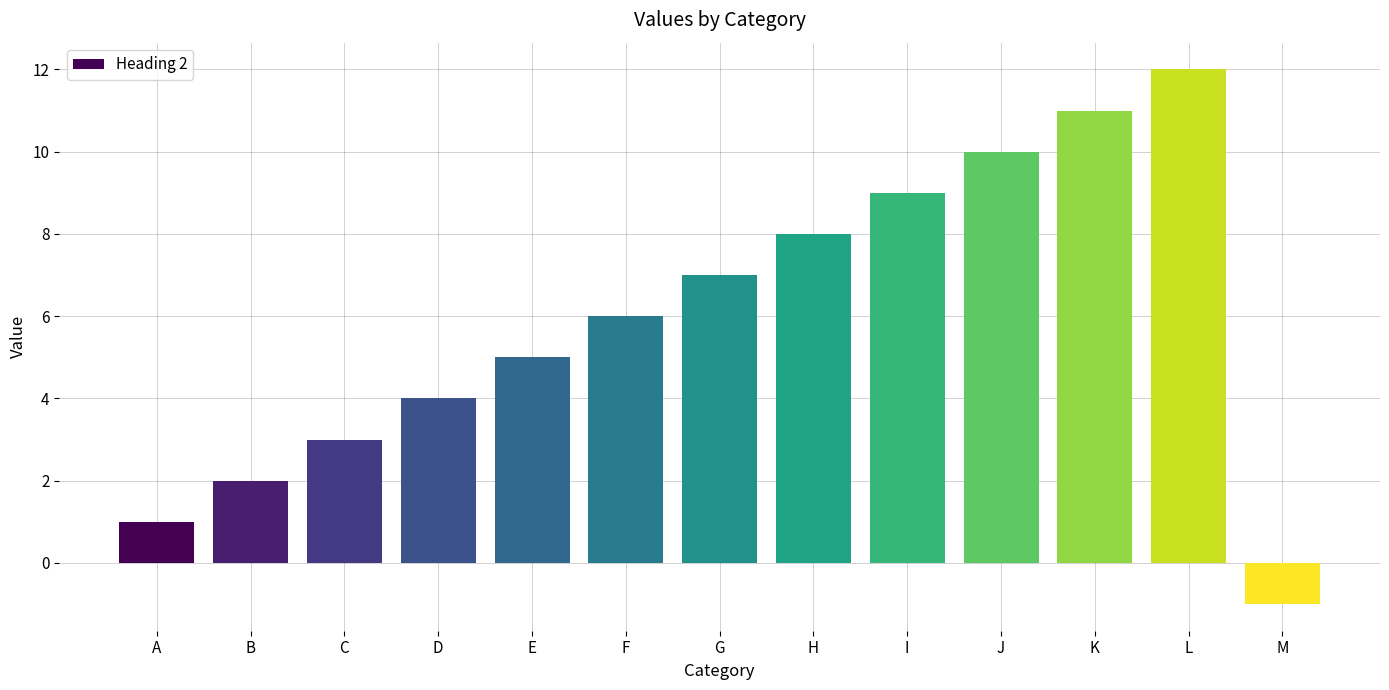

How many values are below zero?

1